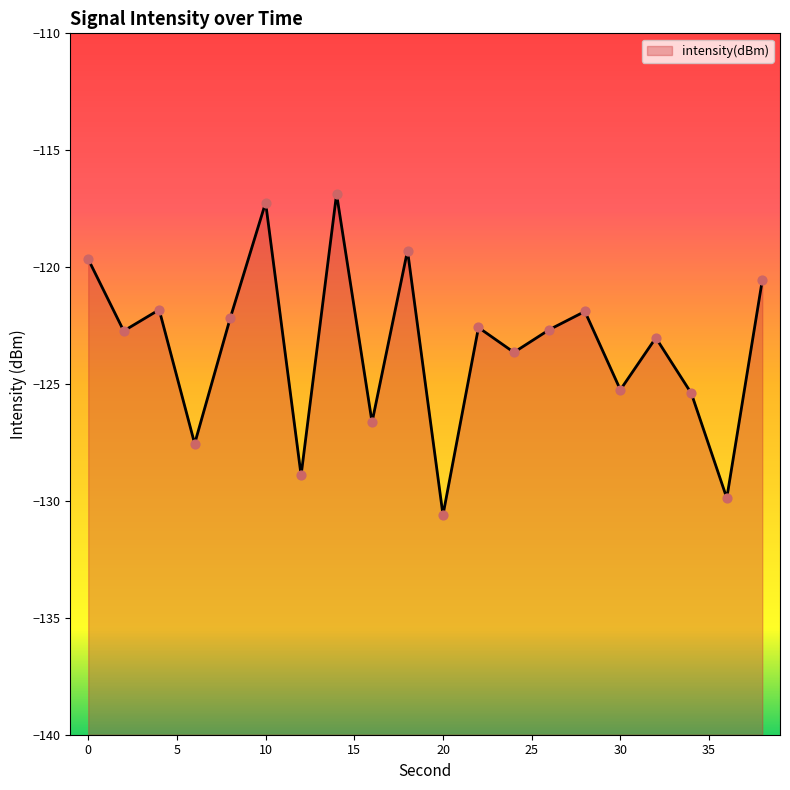

Between 4 and 34, which is larger?

4